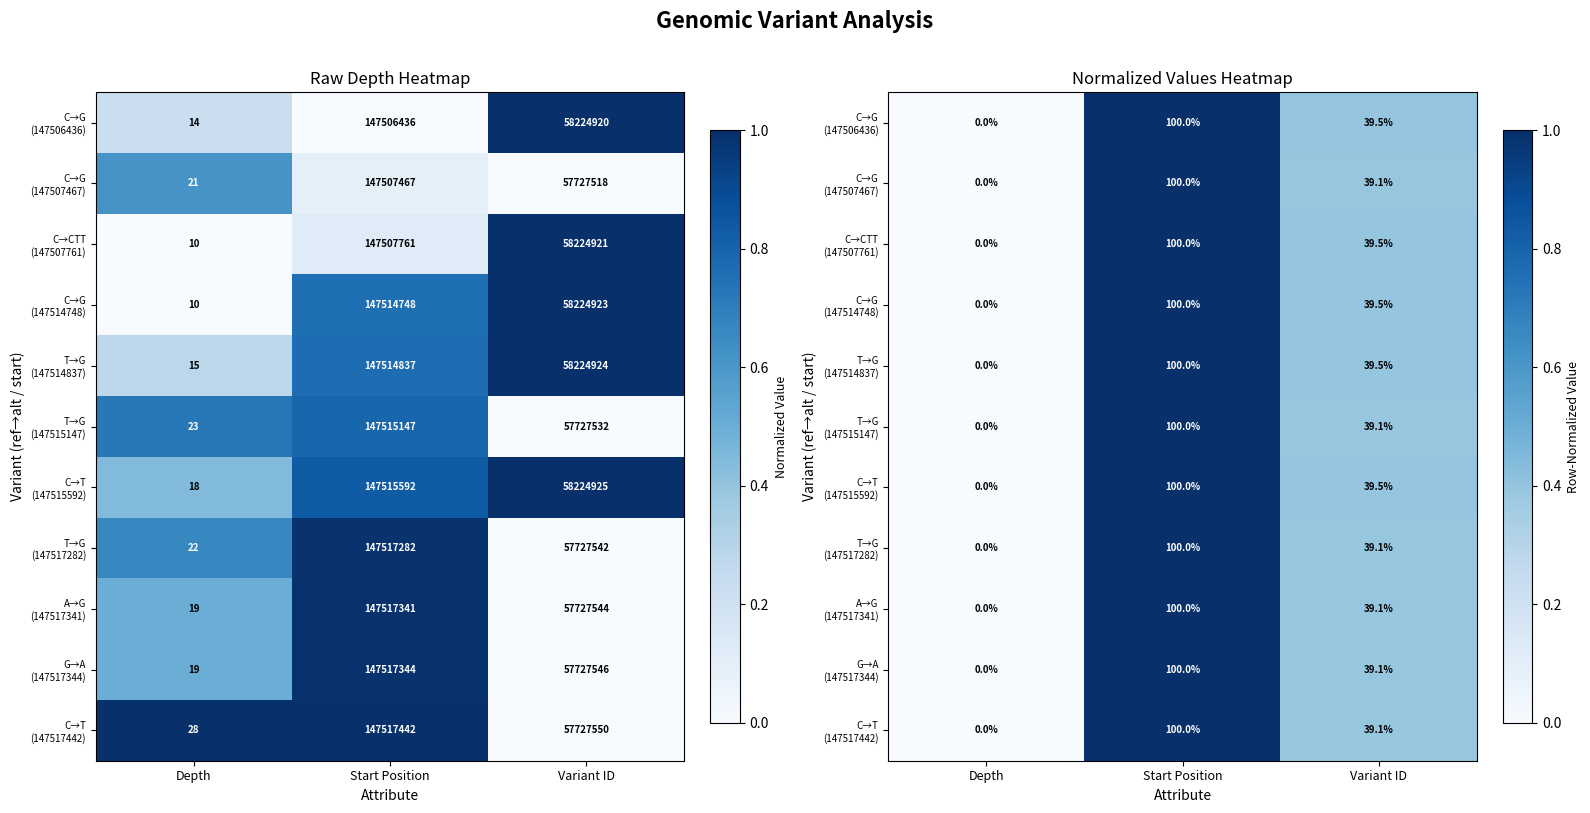

What is the total value across all series at Variant ID?

4.3